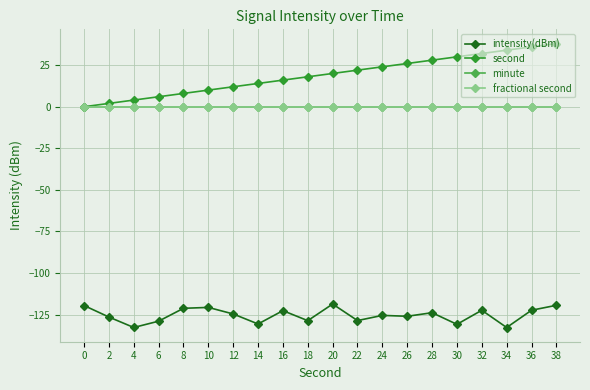

What is the total value across all series at 14?

-116.6